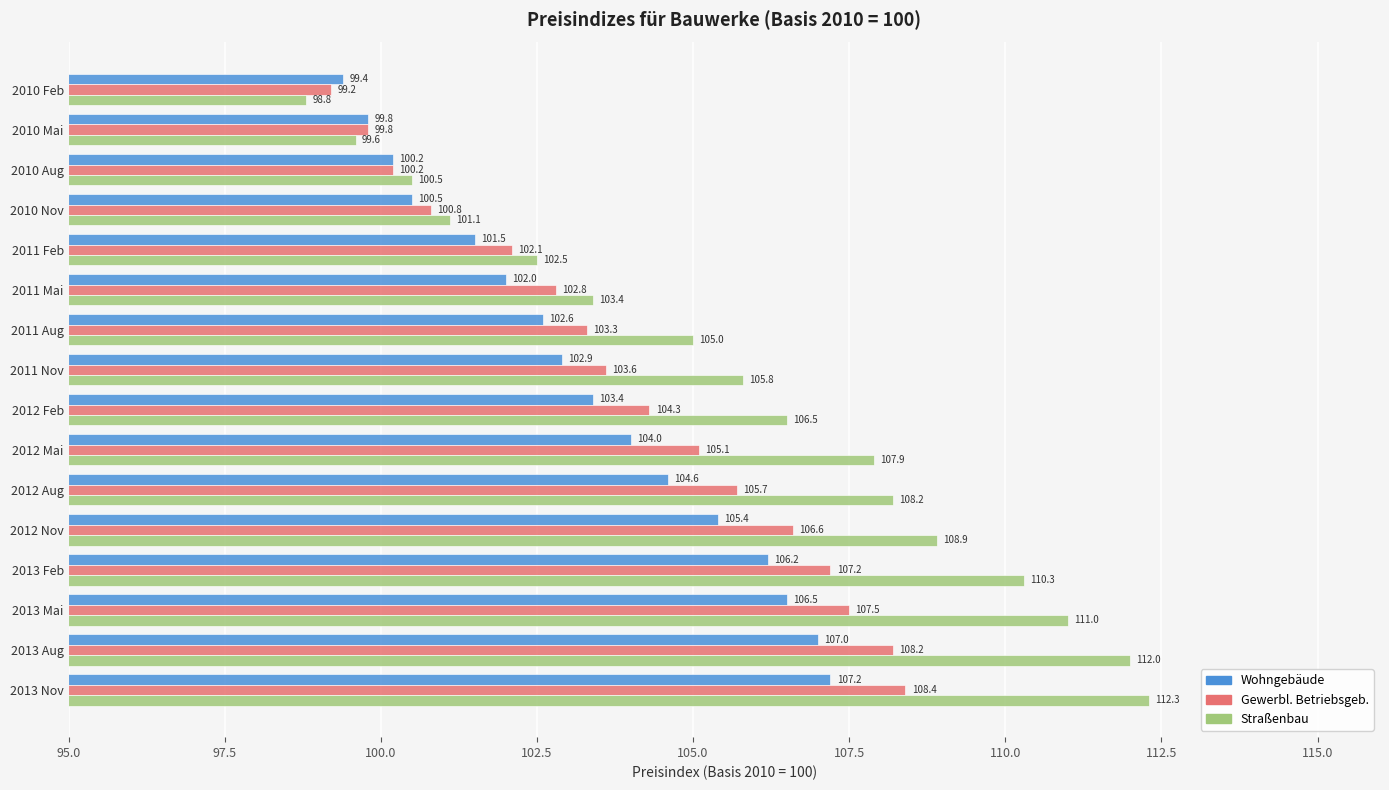

List the series in order of their peak value, highest first.

Straßenbau, Gewerbl. Betriebsgeb., Wohngebäude